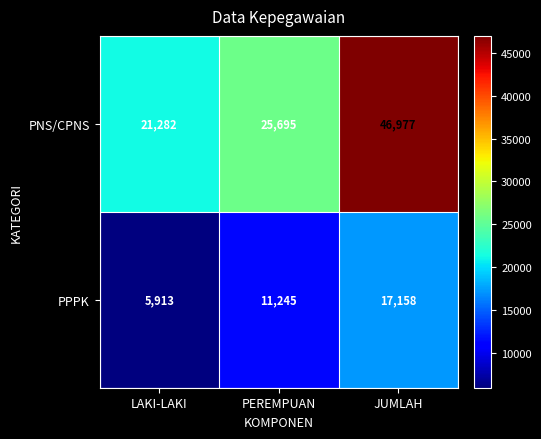

Count the number of data series in this chart.

2